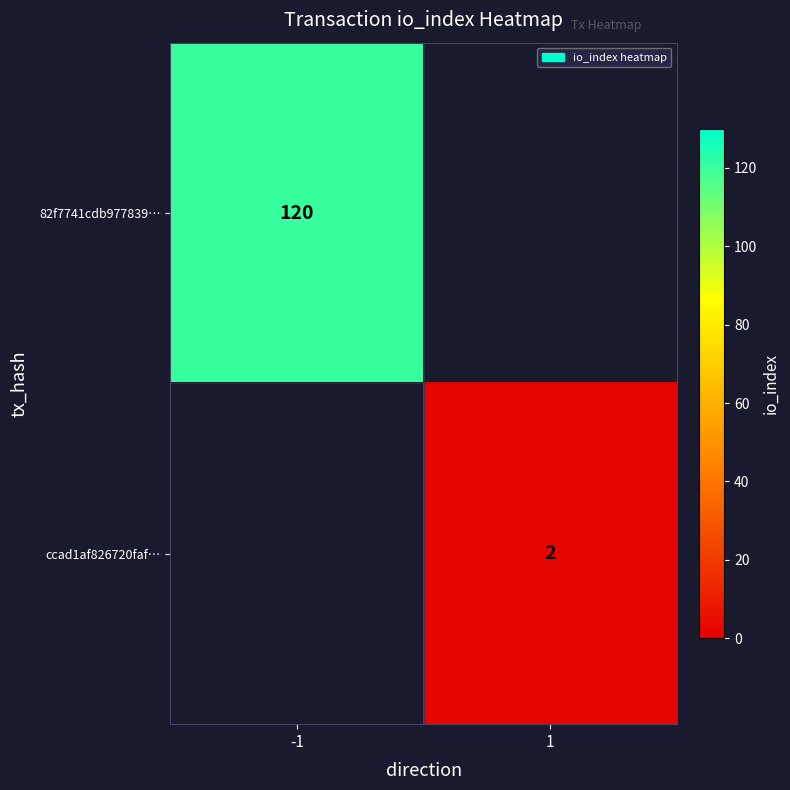

True or false: ccad1af826720faf… has a value of 3 at 1.

False